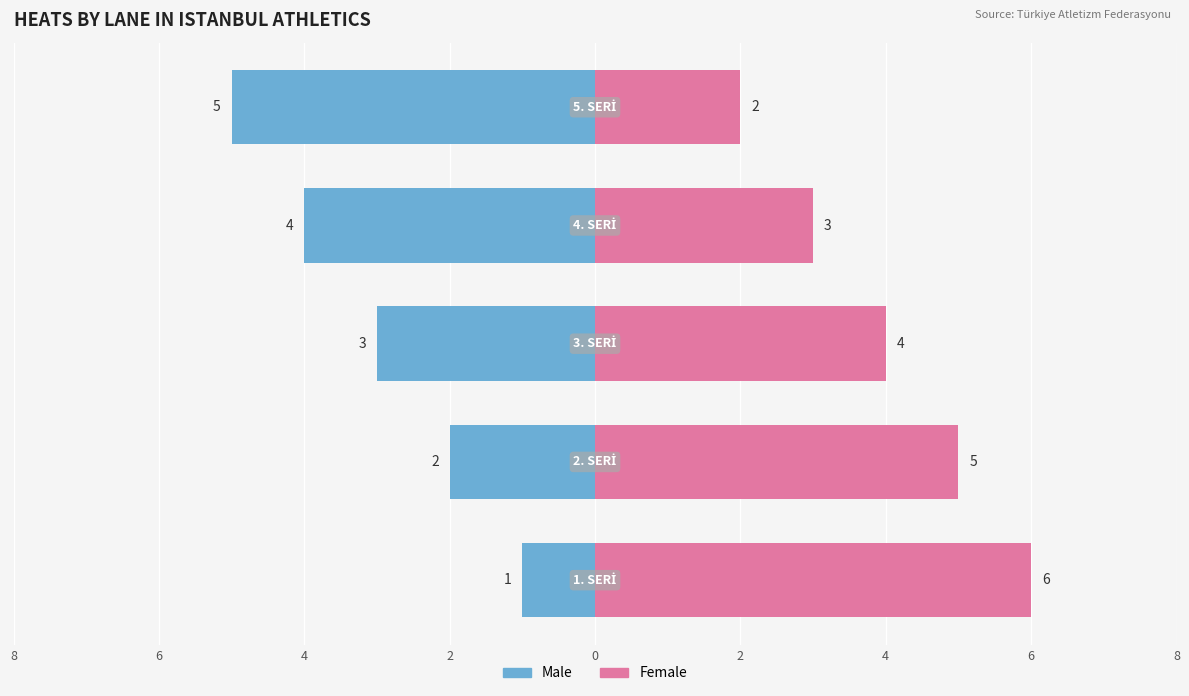

Is it true that Male equals -4 at 4?

False